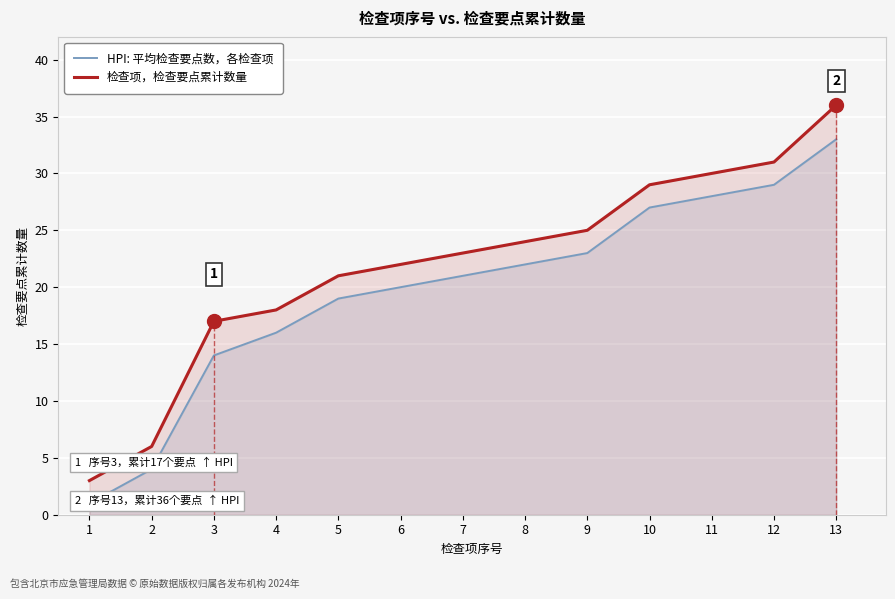

Reading left to right, what are all the values shown in this chart?

HPI: 平均检查要点数，各检查项: 1=1	2=4	3=14	4=16	5=19	6=20	7=21	8=22	9=23	10=27	11=28	12=29	13=33
检查项，检查要点累计数量: 1=3	2=6	3=17	4=18	5=21	6=22	7=23	8=24	9=25	10=29	11=30	12=31	13=36